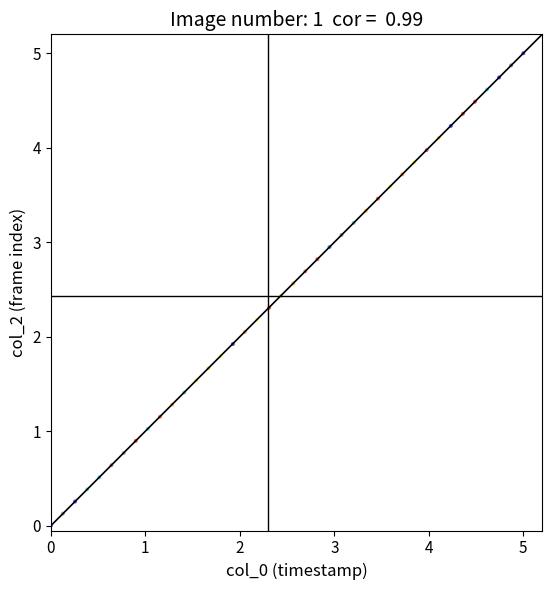

What is the range of Y values (max minus min)?

5.0